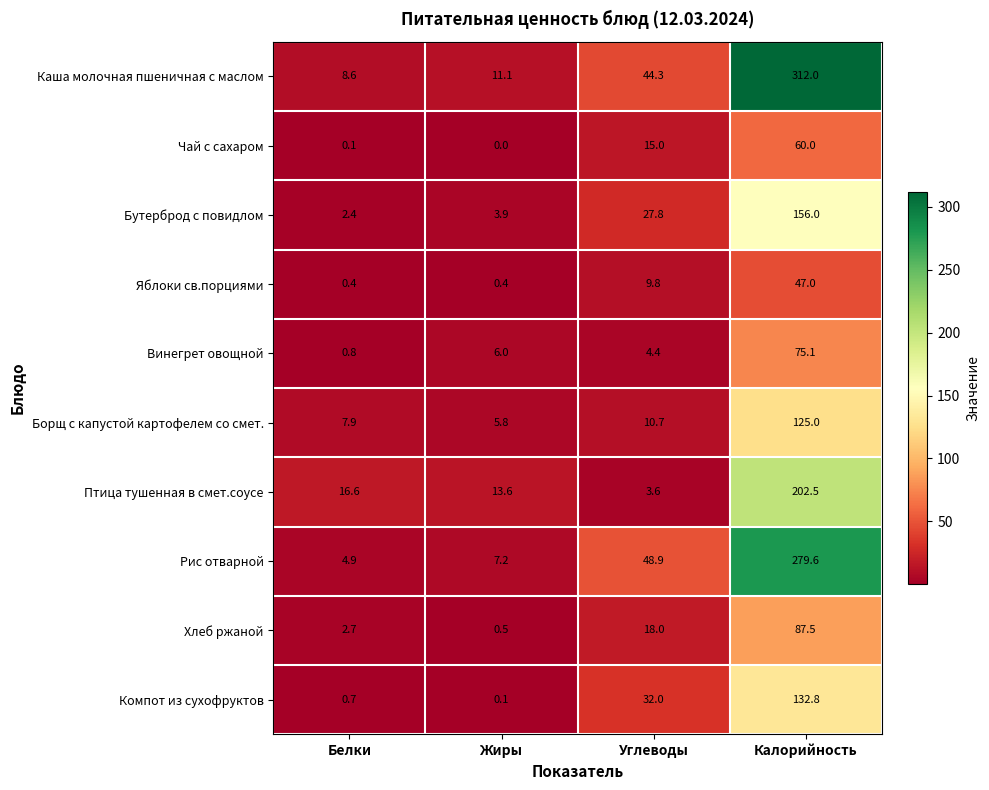

What is the sum of all Птица тушенная в смет.соусе values?

236.3